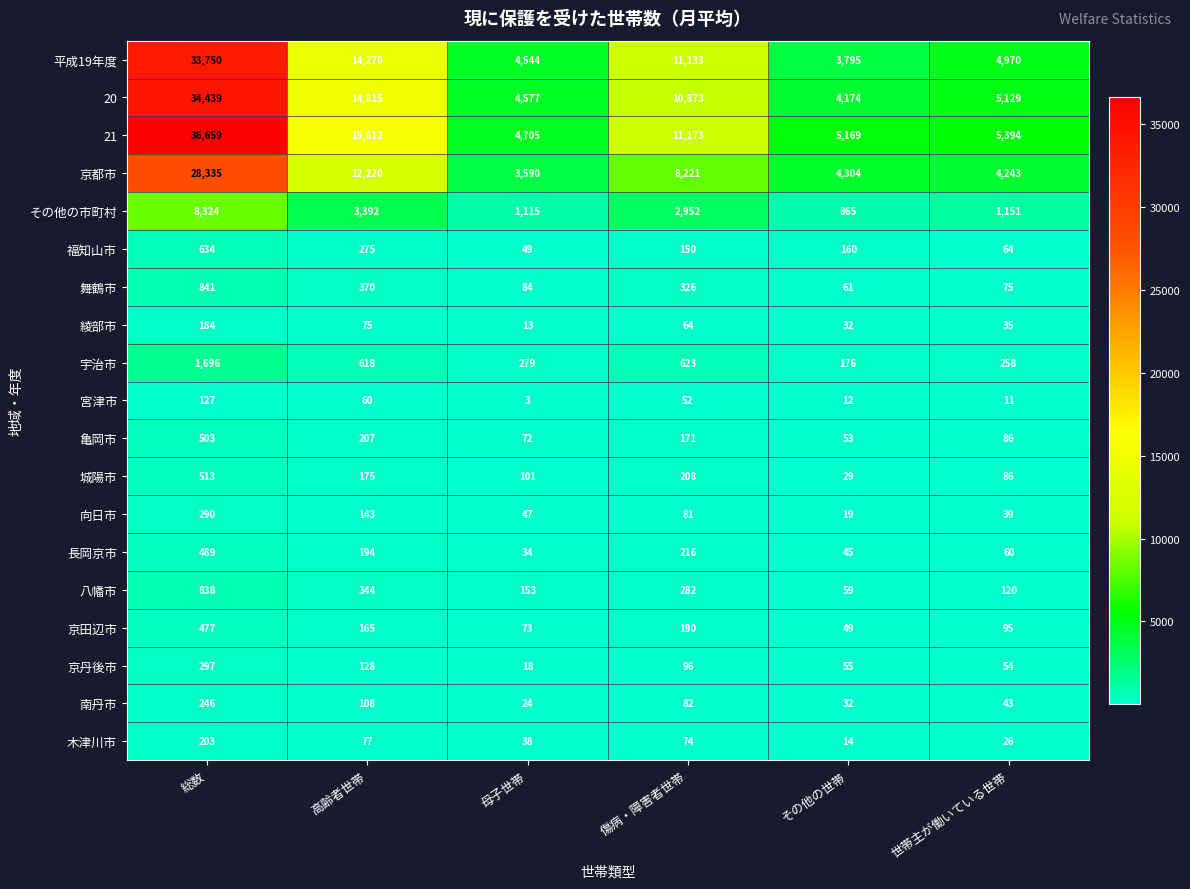

How many categories are shown in the chart?

6